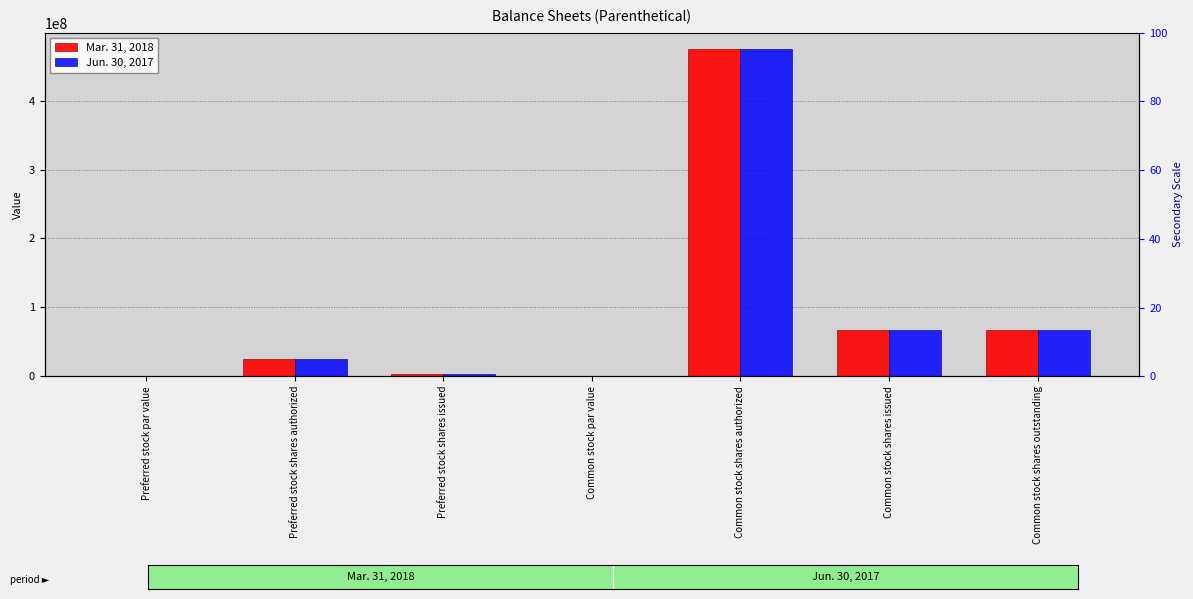

List the series in order of their peak value, highest first.

Mar. 31, 2018, Jun. 30, 2017